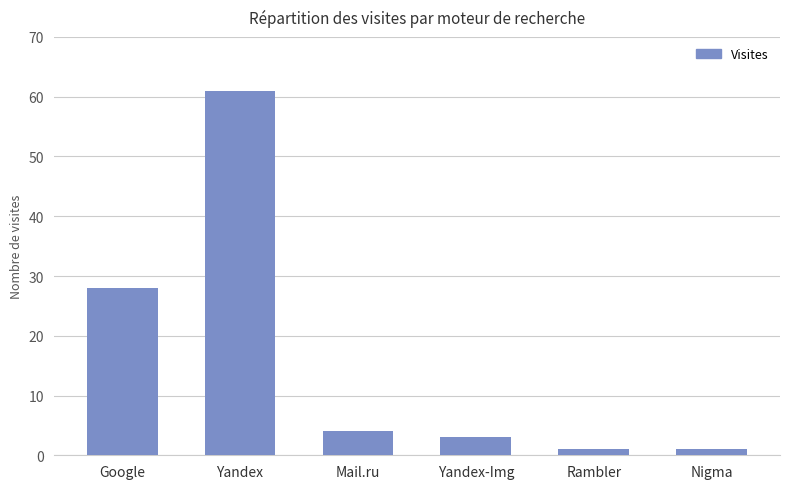

What is the greatest value displayed?

61